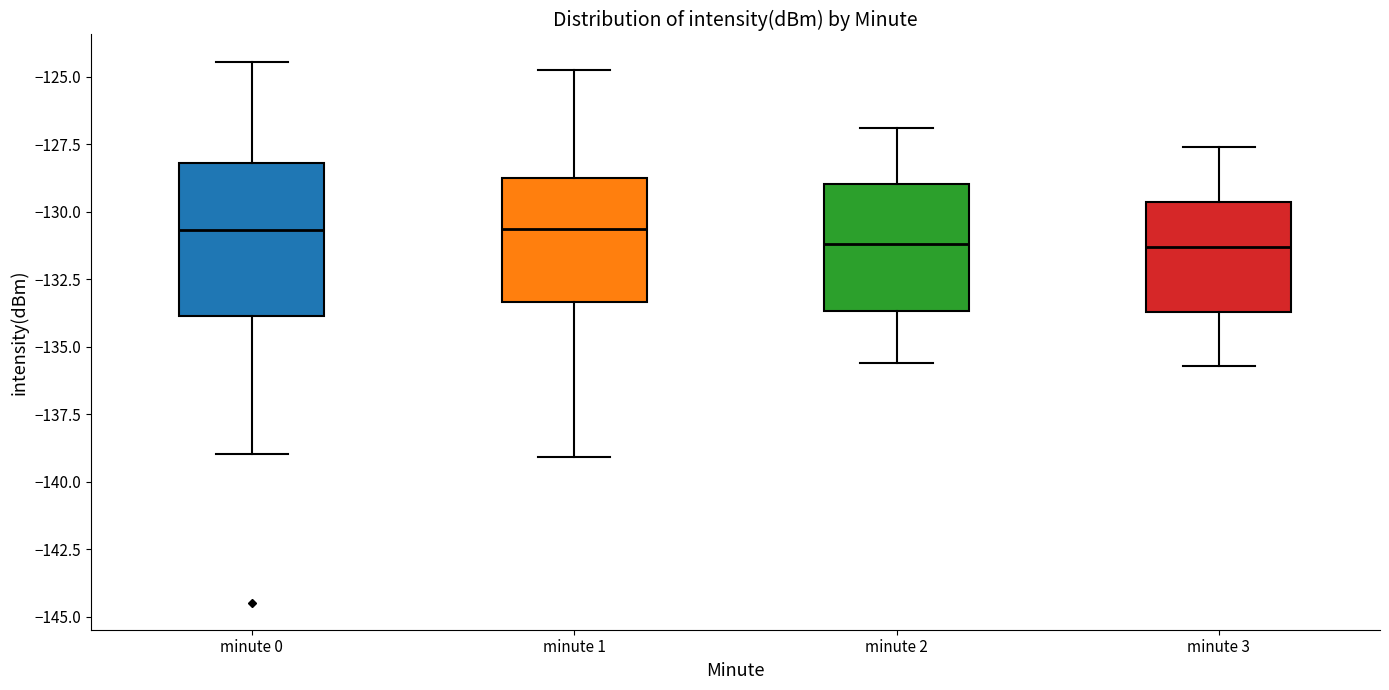

Where does the lower whisker of the box for minute 0 end on the y-axis? The values are not printed on the chart, so give them approximately, as read against the axis.

-139.0